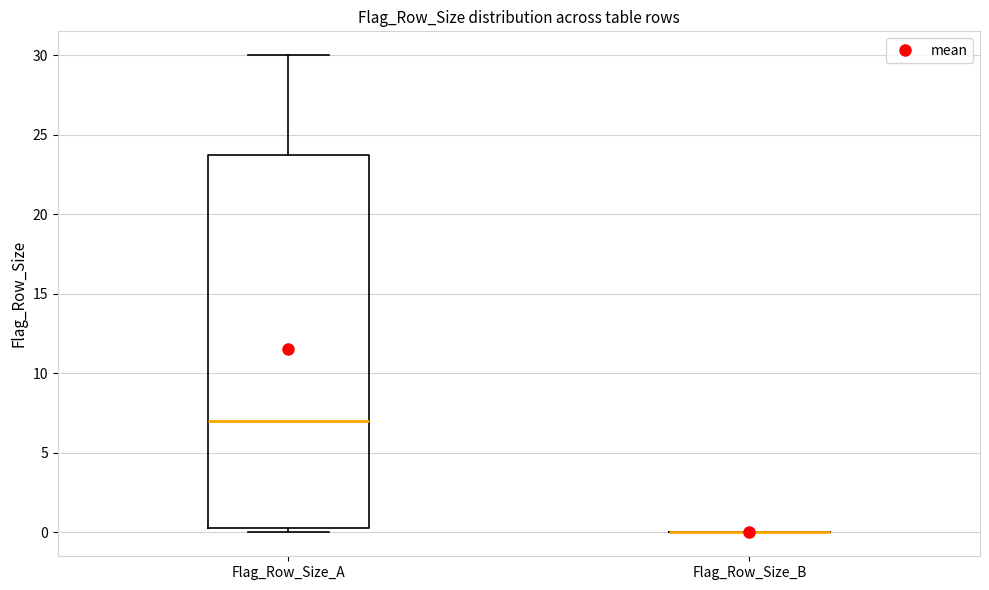

Reading left to right, read every box against the y-axis: the position of its median line, the range the box covers, and the ends of its whiskers. The values are not printed on the chart, so give them approximately, as read against the axis.

Flag_Row_Size_A: median 7.0, box 0.5 to 24.0, whiskers 0.0 to 30.0
Flag_Row_Size_B: box collapsed to a line at 0.0, whiskers 0.0 to 0.0